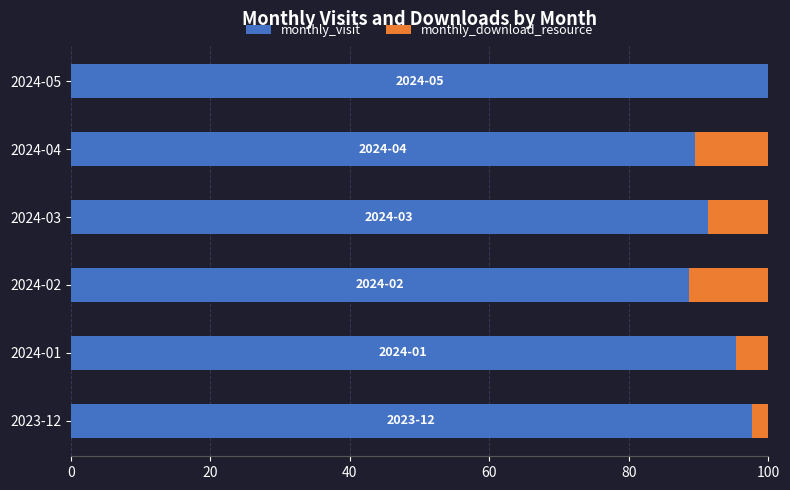

What is the sum of the monthly_visit values at 2024-01 and 2024-03?

186.6